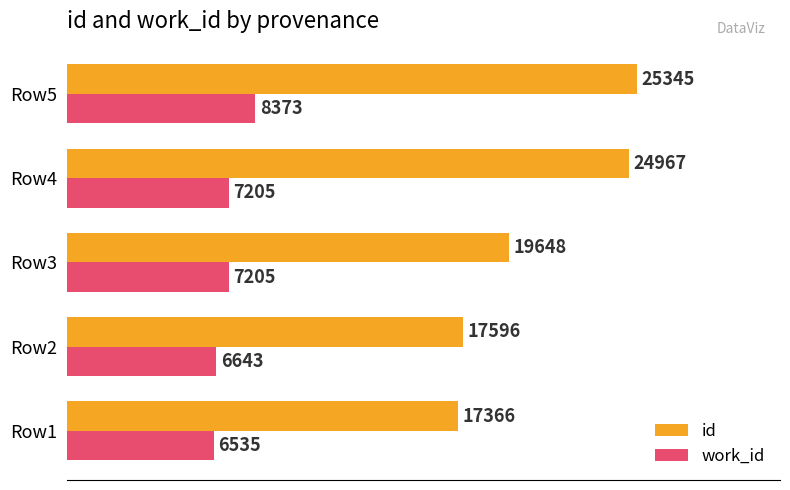

Is it true that work_id equals 2505 at Row2?

False